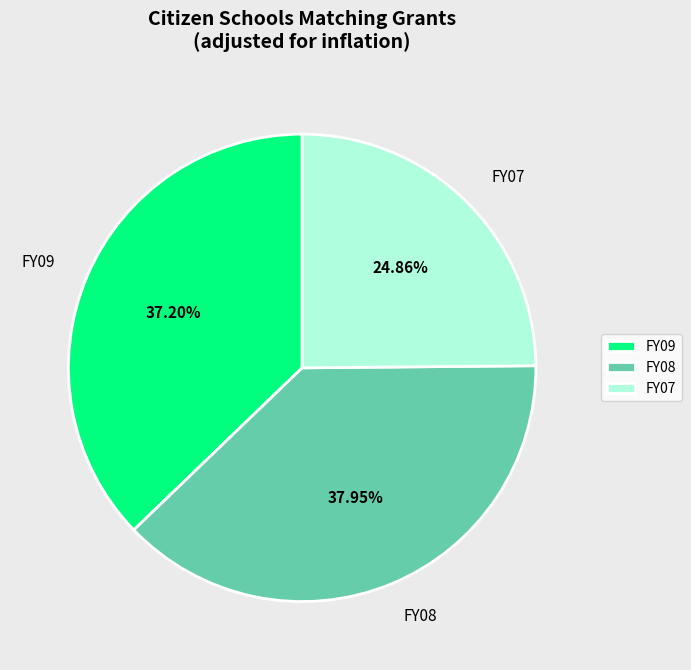

What is the smallest slice in the pie chart?

FY07